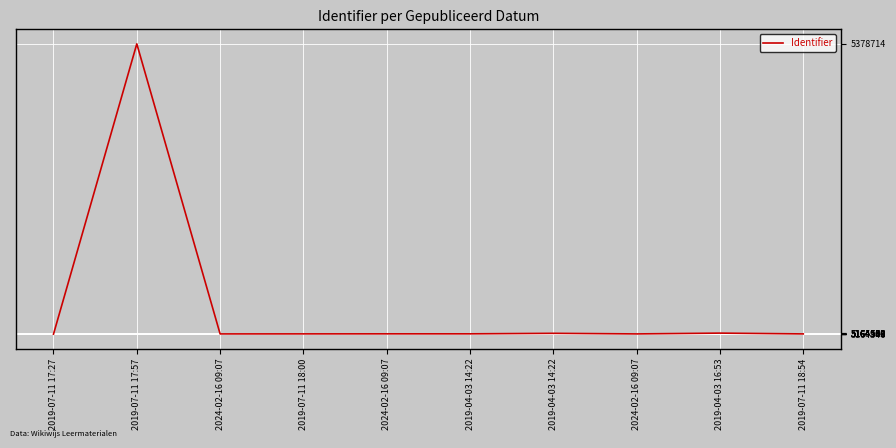

List the labels in order of value, largest first.

2019-07-11 17:57, 2019-04-03 16:53, 2019-04-03 14:22, 2019-04-03 14:22, 2024-02-16 09:07, 2019-07-11 18:00, 2019-07-11 18:54, 2024-02-16 09:07, 2024-02-16 09:07, 2019-07-11 17:27